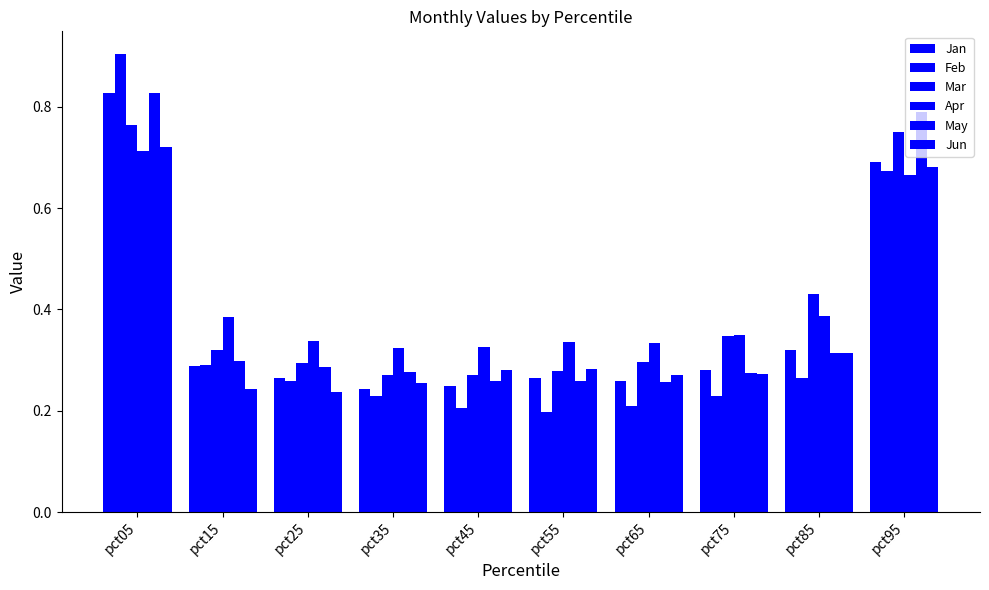

Which has a higher value, pct25 or pct65?

pct25